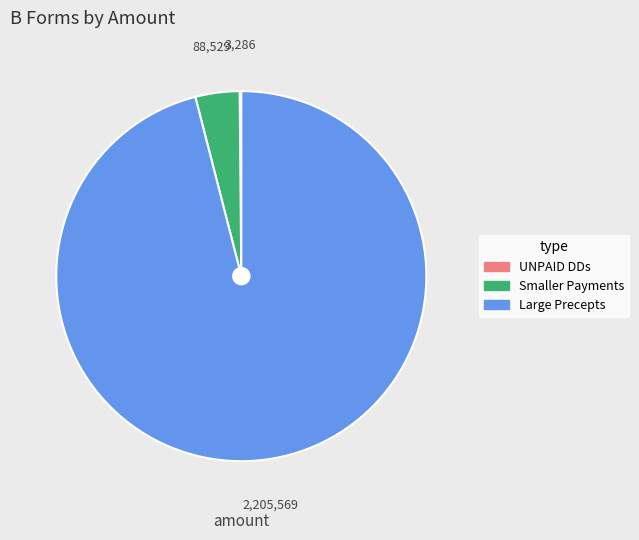

Which has a higher value, Smaller Payments or Large Precepts?

Large Precepts